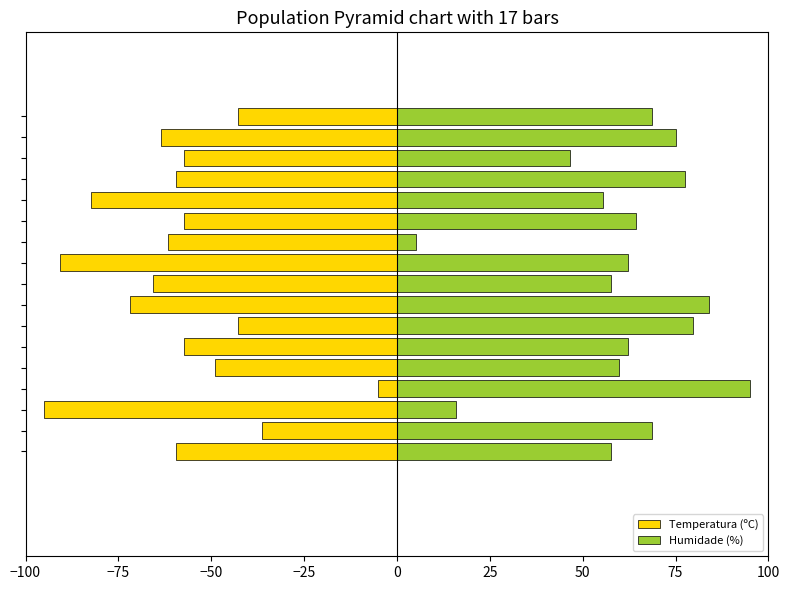

Rank the series by their average value, from highest to lowest.

Humidade (%), Temperatura (ºC)